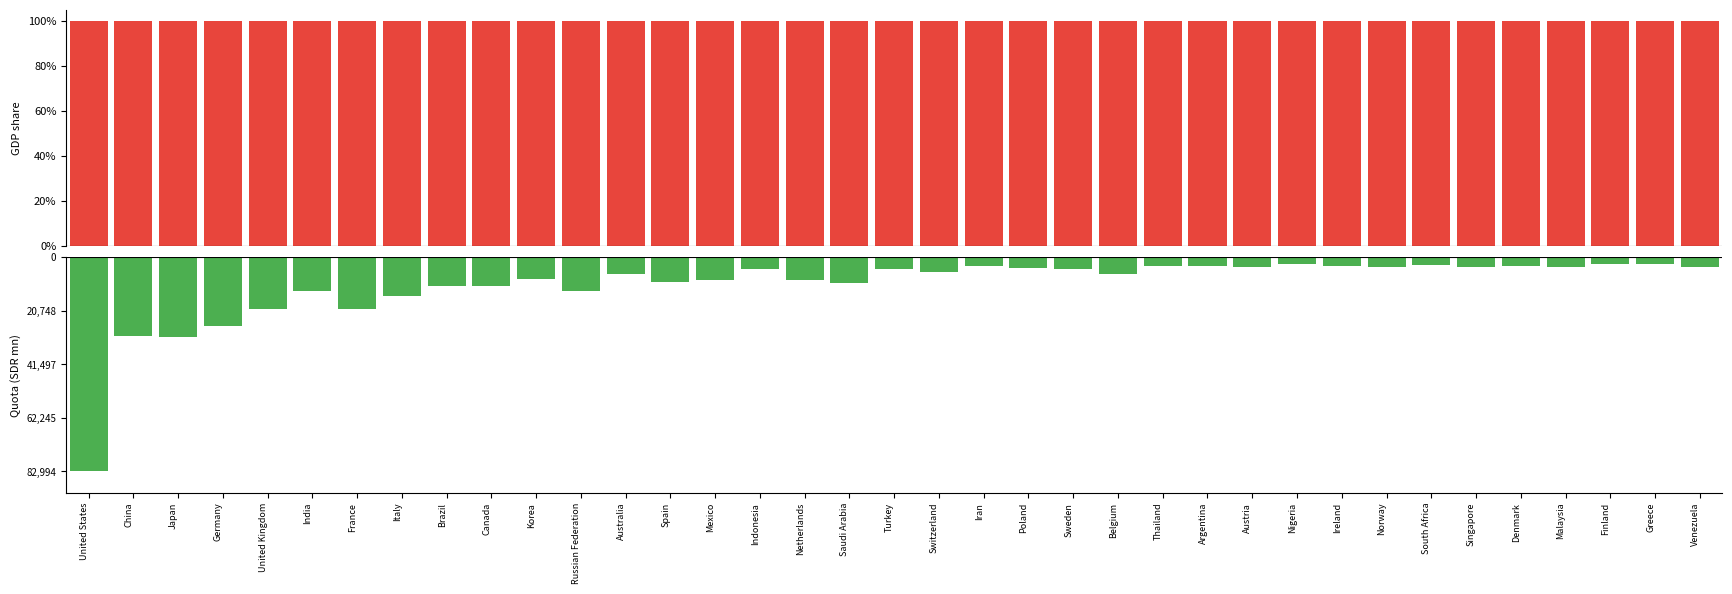

List the series in order of their peak value, highest first.

14th Review Quota, Total Share